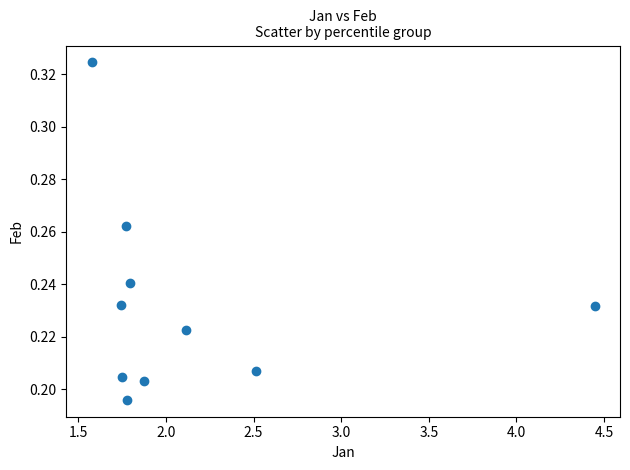

What is the average X value?

2.1